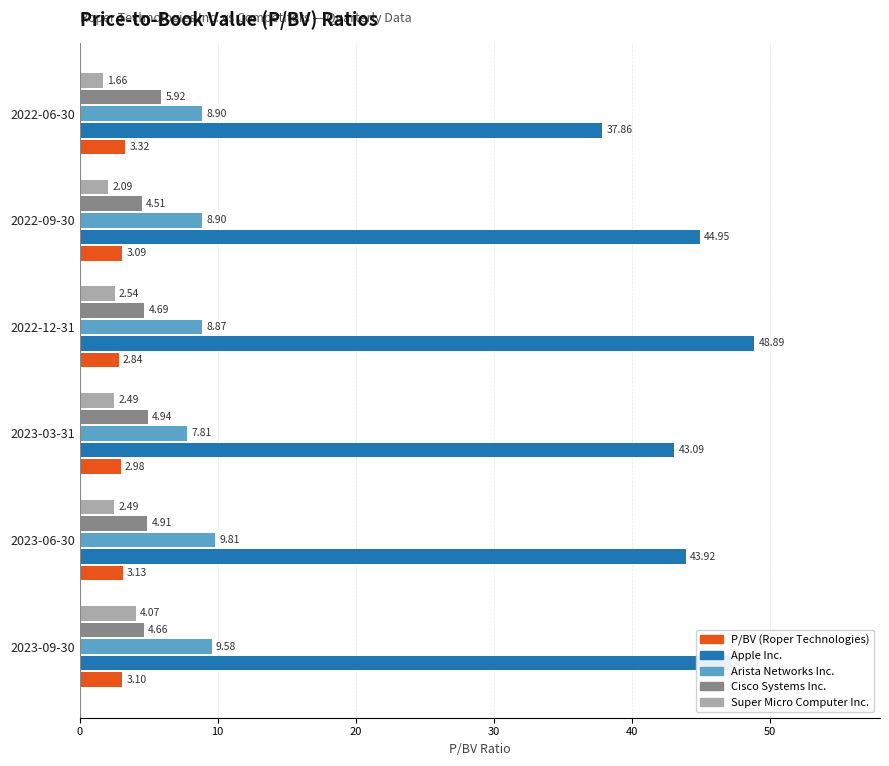

List the labels in order of P/BV (Roper Technologies) value, smallest first.

2022-12-31, 2023-03-31, 2022-09-30, 2023-09-30, 2023-06-30, 2022-06-30